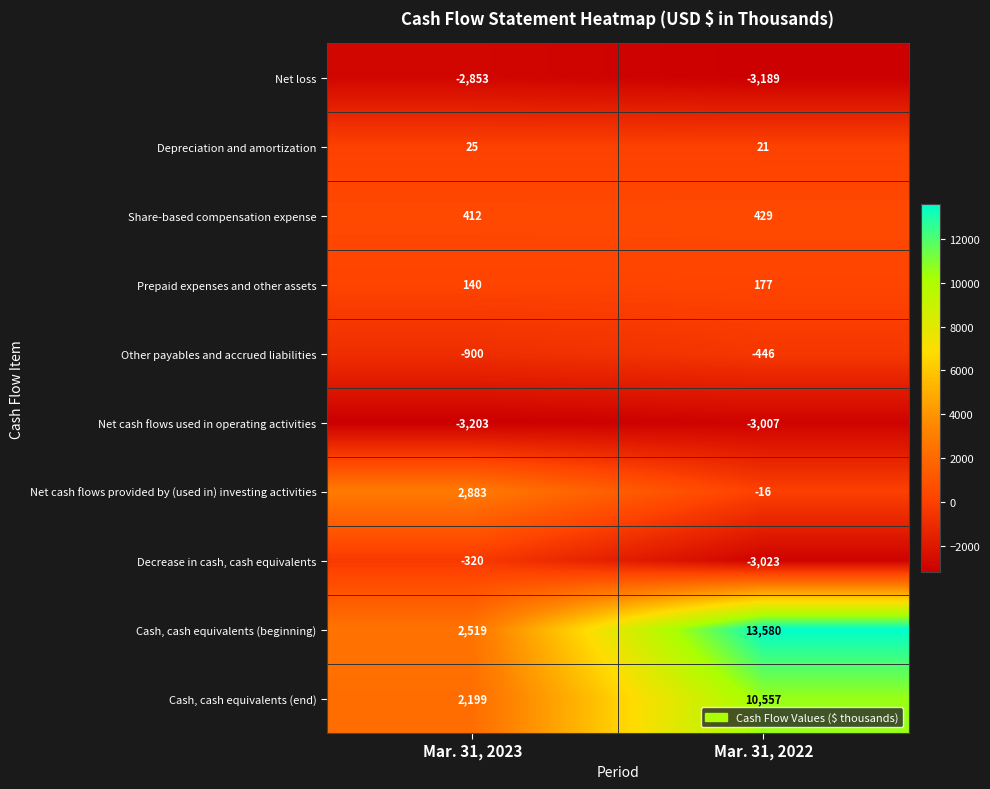

How many data points does each series have?

2